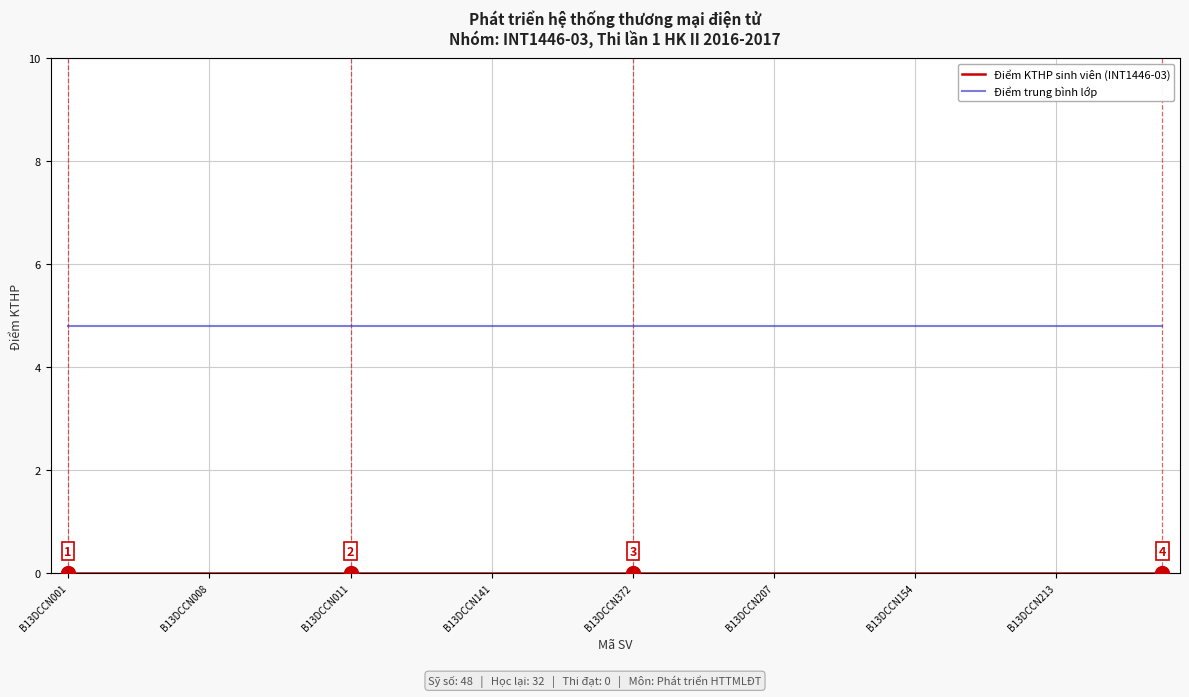

Does the chart display data point markers on the line(s)?

No